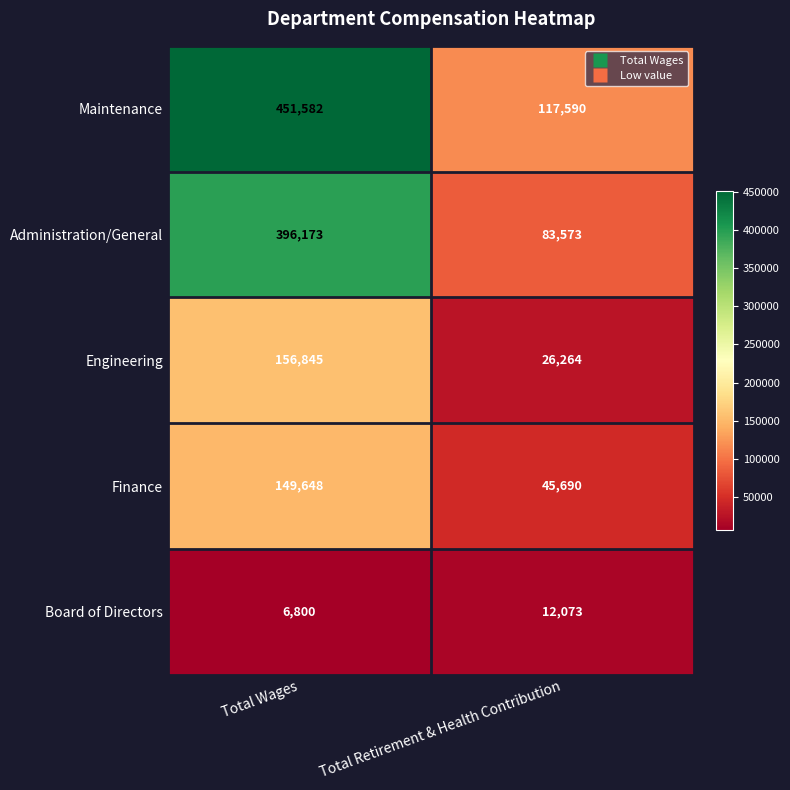

Count the number of categories in the chart.

2